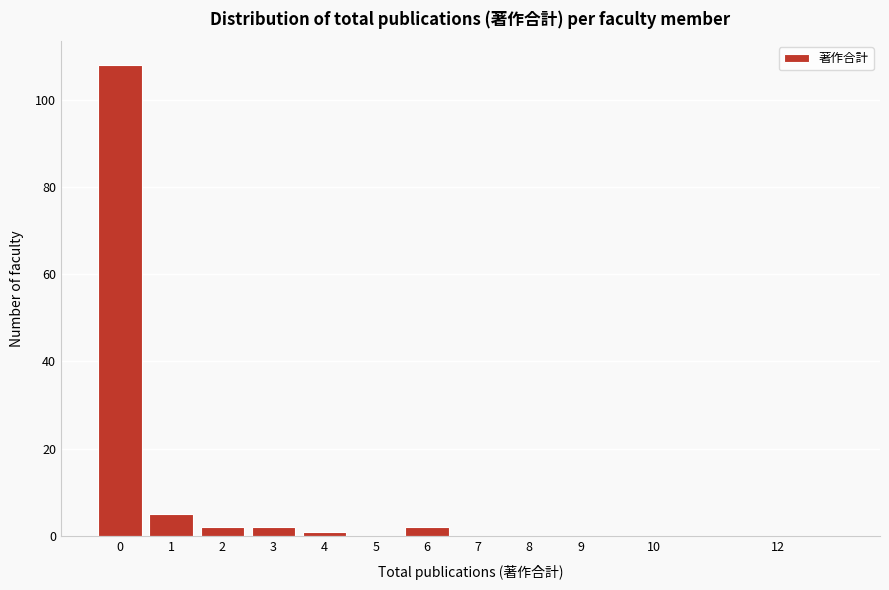

Reading left to right, transcribe all the data shown in this chart.

0=108	1=5	2=2	3=2	4=1	5=0	6=2	7=0	8=0	9=0	10=0	12=0